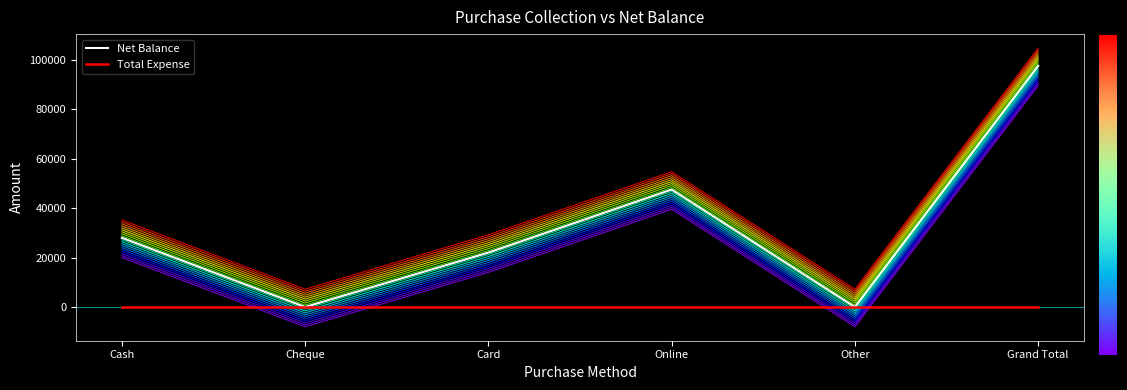

How many series are shown in this chart?

2